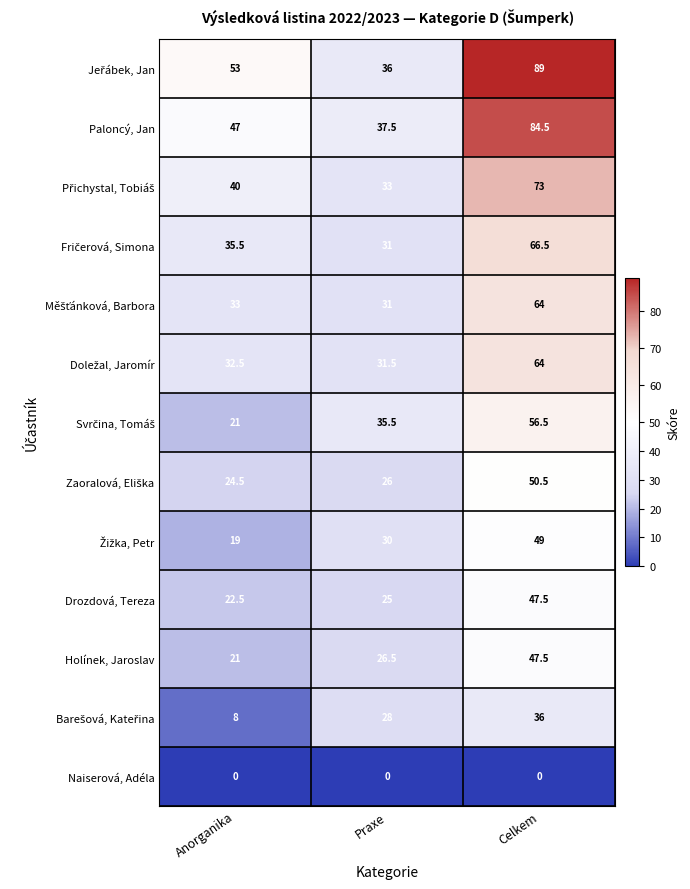

Count the number of data series in this chart.

13